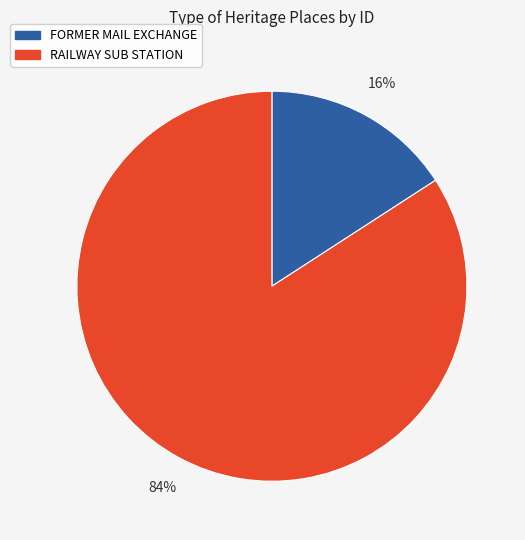

Is the sum of FORMER MAIL EXCHANGE and RAILWAY SUB STATION greater than half?

Yes